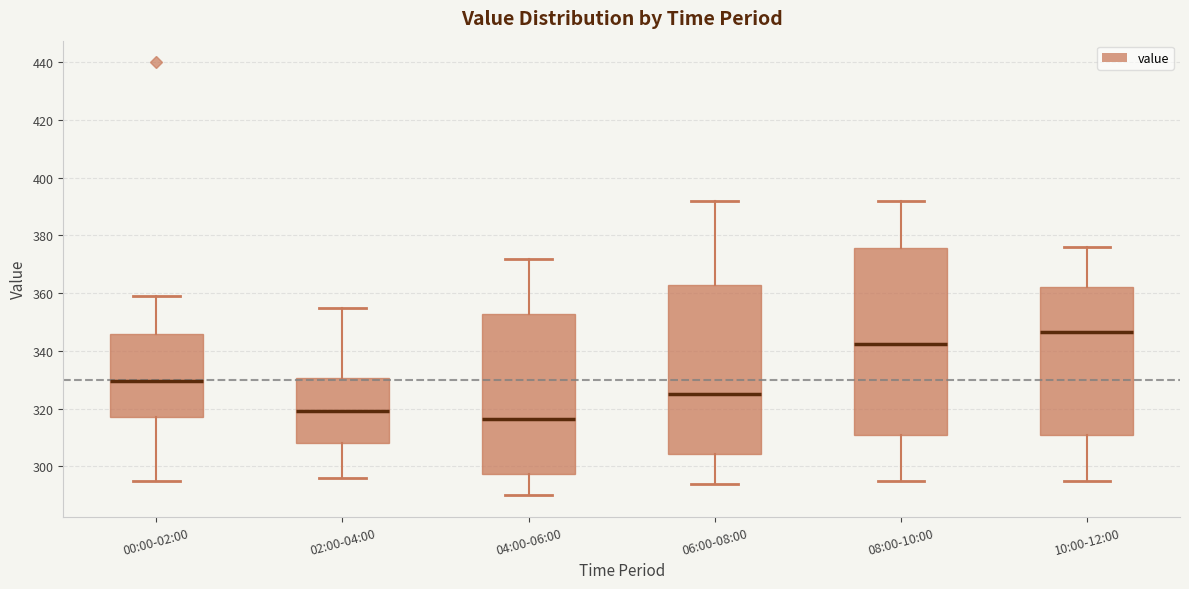

Reading left to right, transcribe this box plot: for each box, give where its median line is, the range the box spans, and where its two whiskers end, as read against the y-axis. The values are not printed on the chart, so give them approximately, as read against the axis.

00:00-02:00: median 330, box 318 to 346, whiskers 296 to 360
02:00-04:00: median 320, box 308 to 330, whiskers 296 to 356
04:00-06:00: median 316, box 298 to 352, whiskers 290 to 372
06:00-08:00: median 326, box 304 to 362, whiskers 294 to 392
08:00-10:00: median 342, box 312 to 376, whiskers 296 to 392
10:00-12:00: median 346, box 312 to 362, whiskers 296 to 376